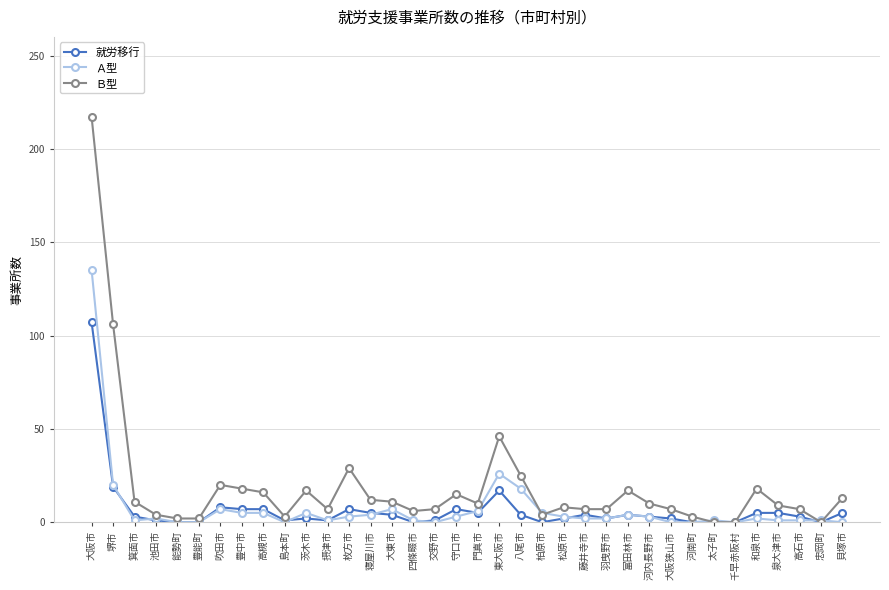

What is the sum of the Ｂ型 values at 河南町 and 四條畷市?

9